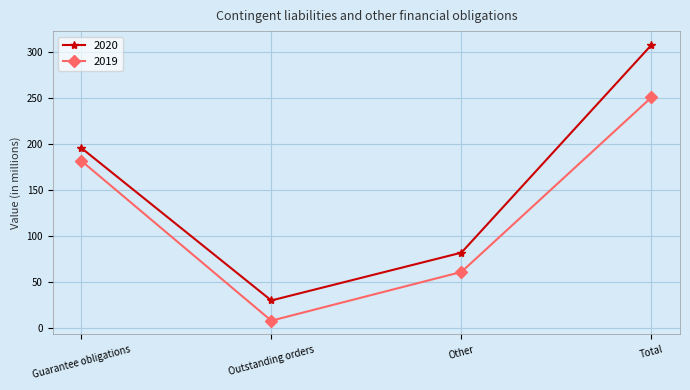

At which label is 2019 closest to 129?

Guarantee obligations